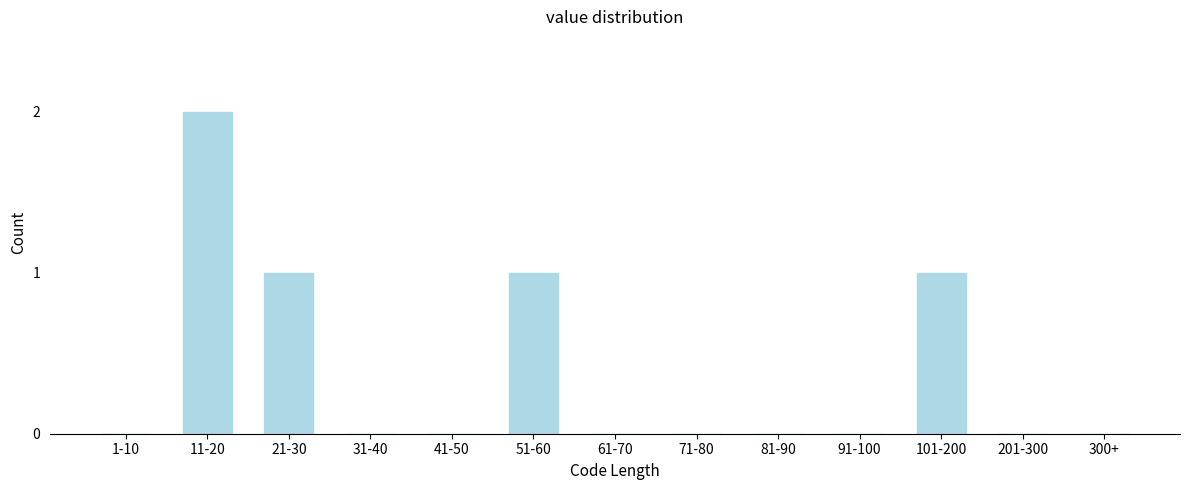

Reading left to right, transcribe all the data shown in this chart.

1-10=0	11-20=2	21-30=1	31-40=0	41-50=0	51-60=1	61-70=0	71-80=0	81-90=0	91-100=0	101-200=1	201-300=0	300+=0